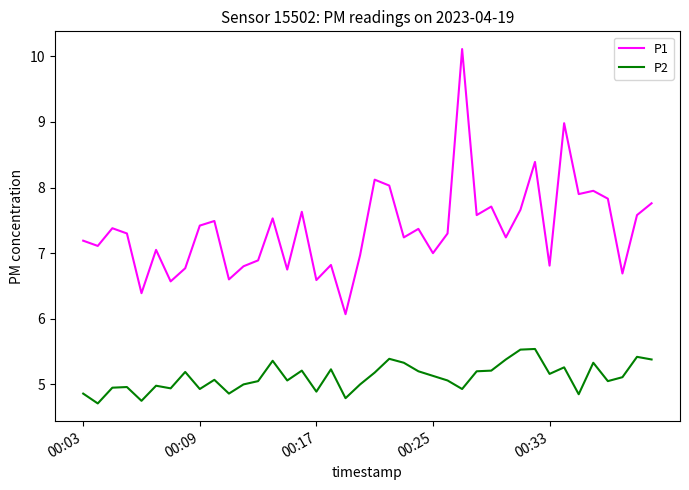

Which series has the largest total across all categories?

P1